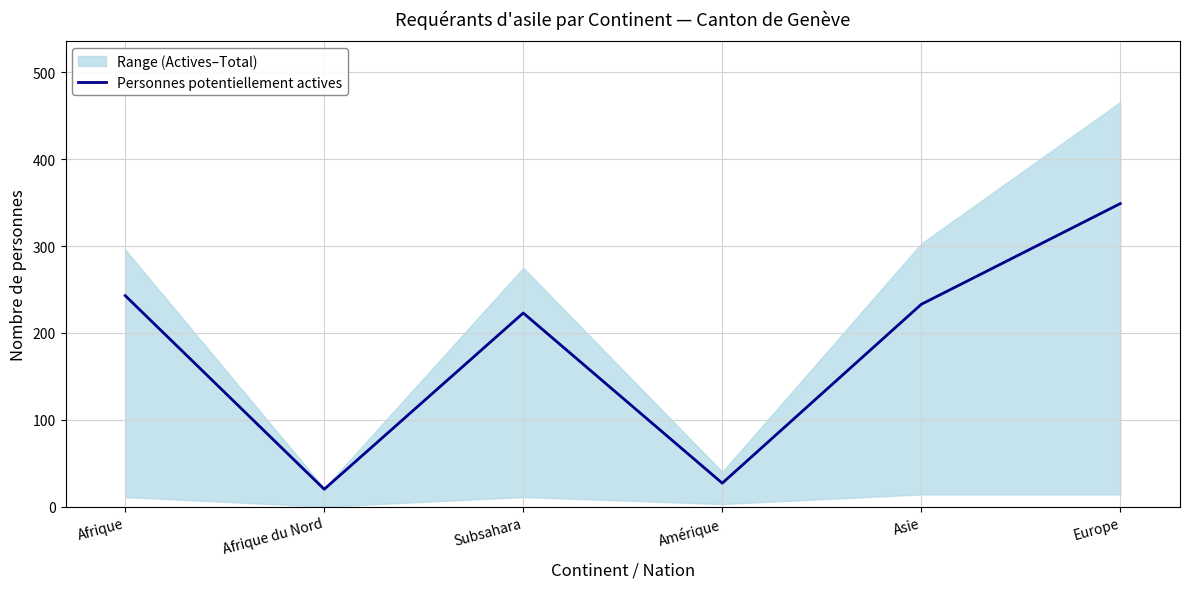

Rank the categories by value from highest to lowest.

Europe, Afrique, Asie, Subsahara, Amérique, Afrique du Nord